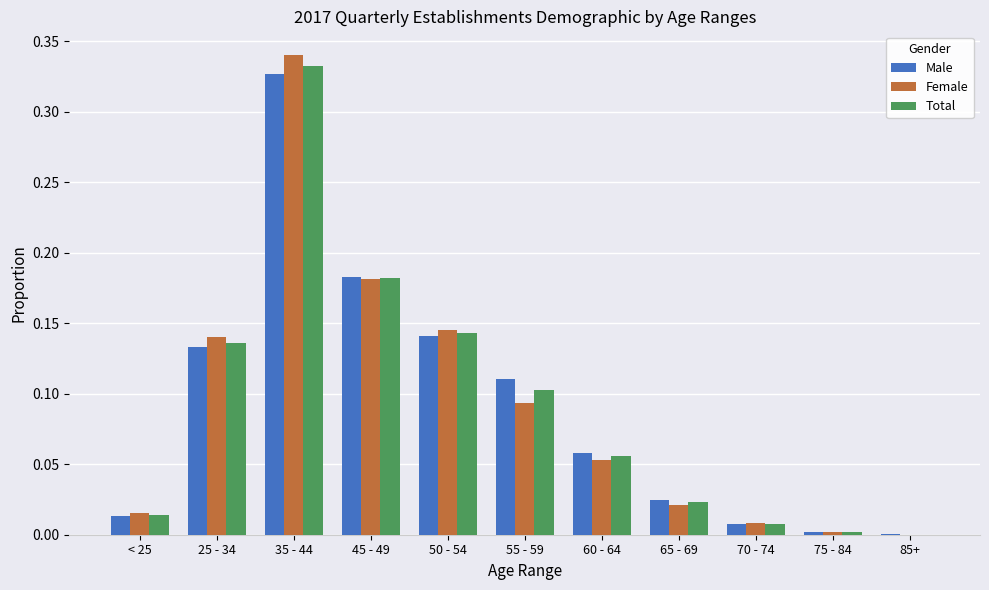

What are all the series names shown in the legend?

Male, Female, Total